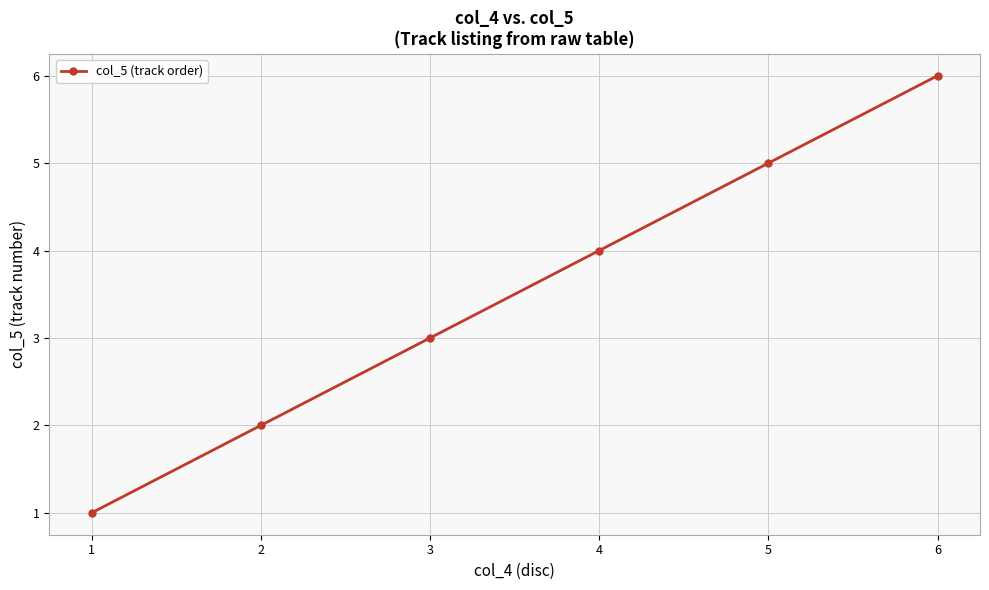

How many lines are shown in the chart?

1